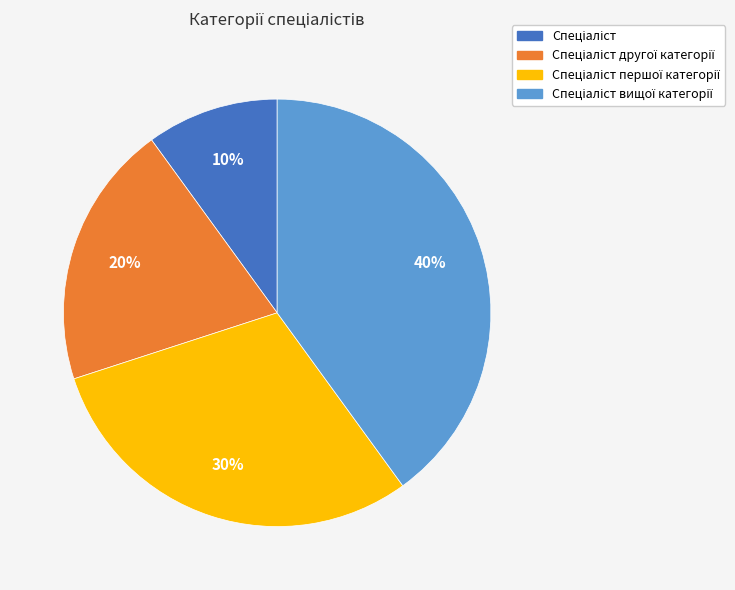

To the nearest percent, what is the average slice percentage?

25%